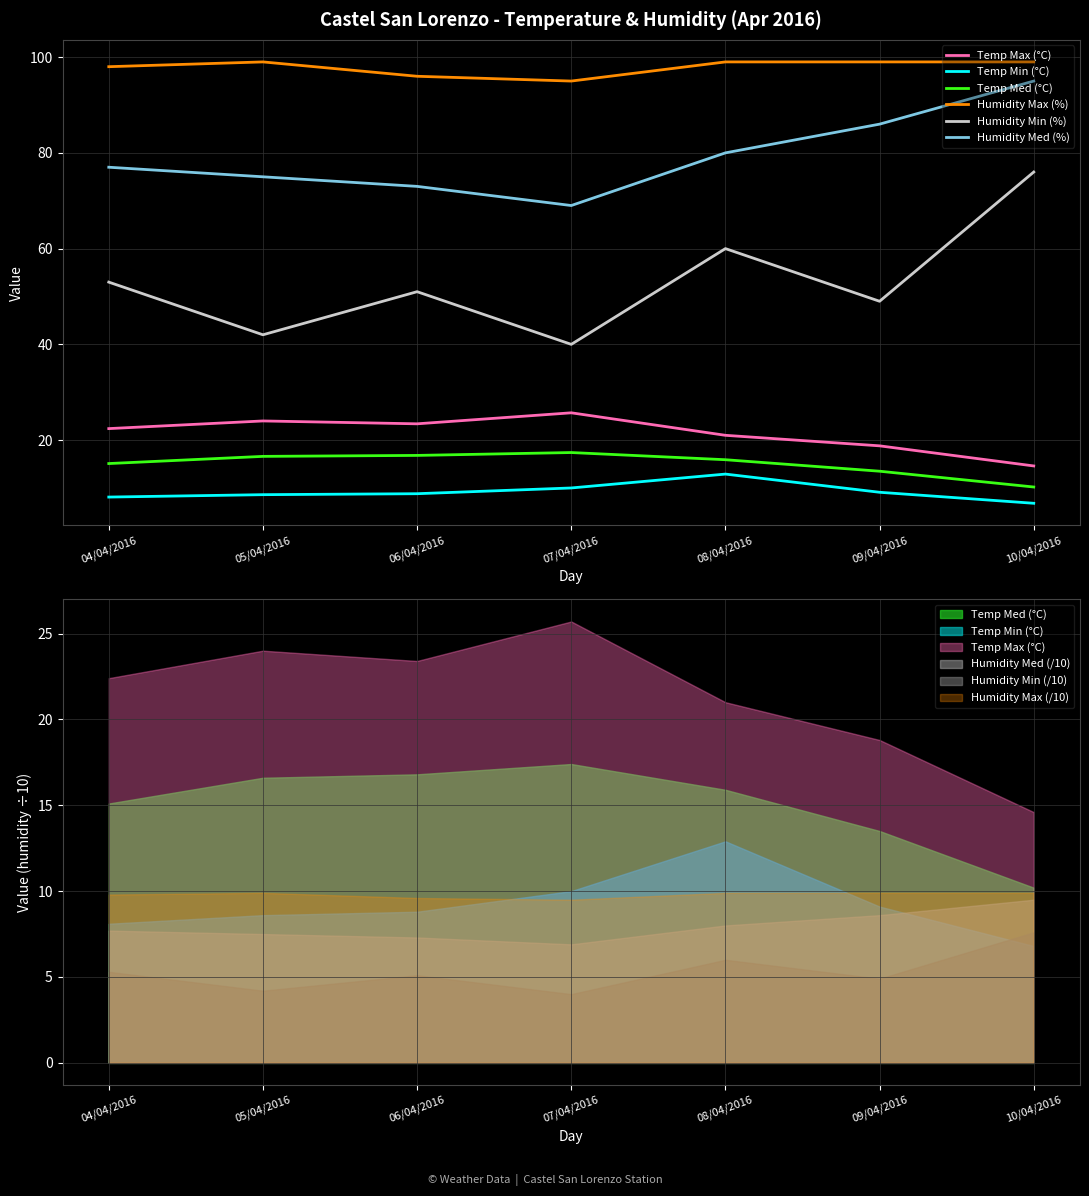

True or false: Temp Min (°C) has a value of 4.3 at 05/04/2016.

False